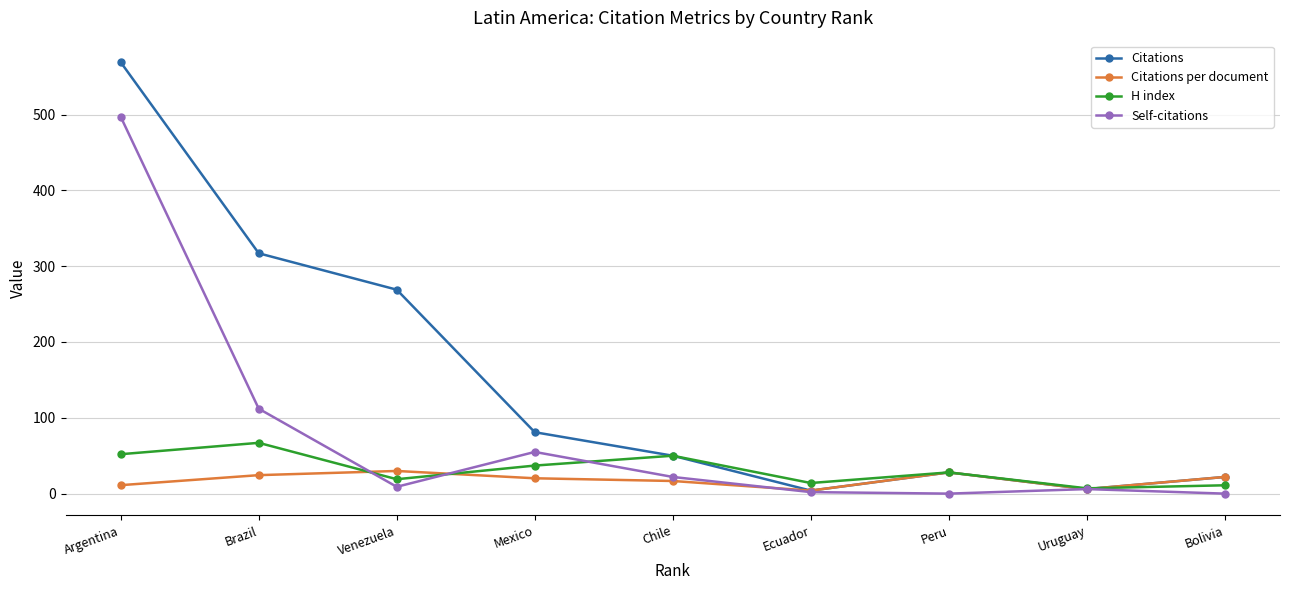

Rank the series by their maximum value, from highest to lowest.

Citations, Self-citations, H index, Citations per document